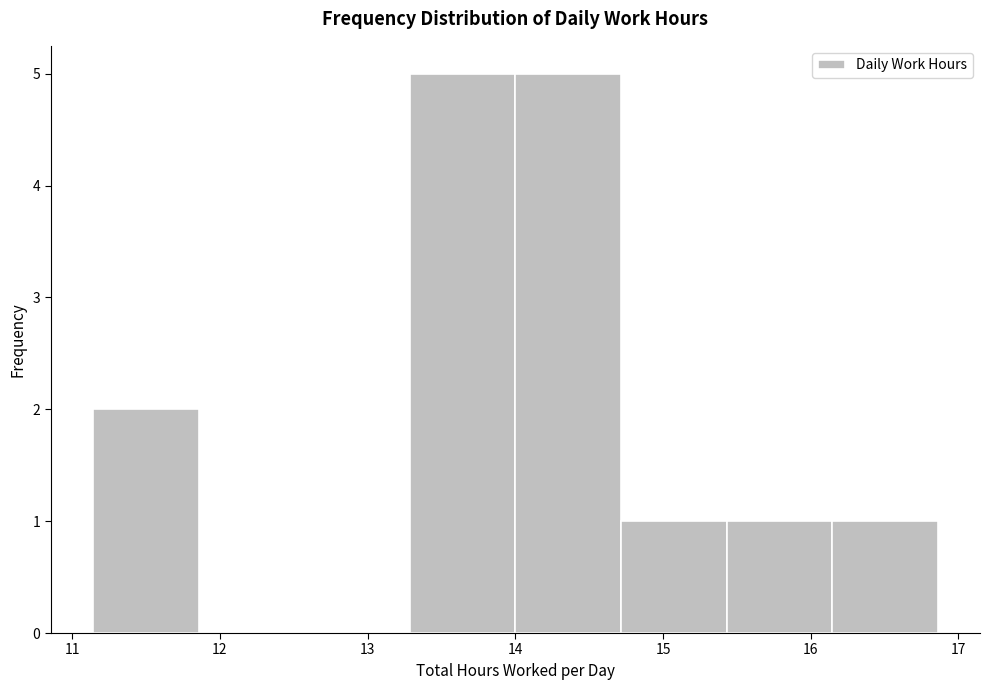

Reading left to right, transcribe this chart: for each bar, give the range it covers on the x-axis and its height. Neither the bar edges nor the heights are printed on the chart, so give them approximately, as read against the axes.

11.1 to 11.9: 2
11.9 to 12.6: 0
12.6 to 13.3: 0
13.3 to 14.0: 5
14.0 to 14.7: 5
14.7 to 15.4: 1
15.4 to 16.1: 1
16.1 to 16.9: 1